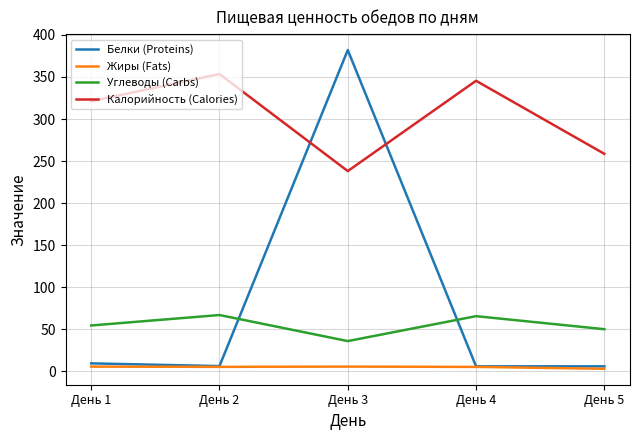

Does the chart have visible grid lines?

Yes